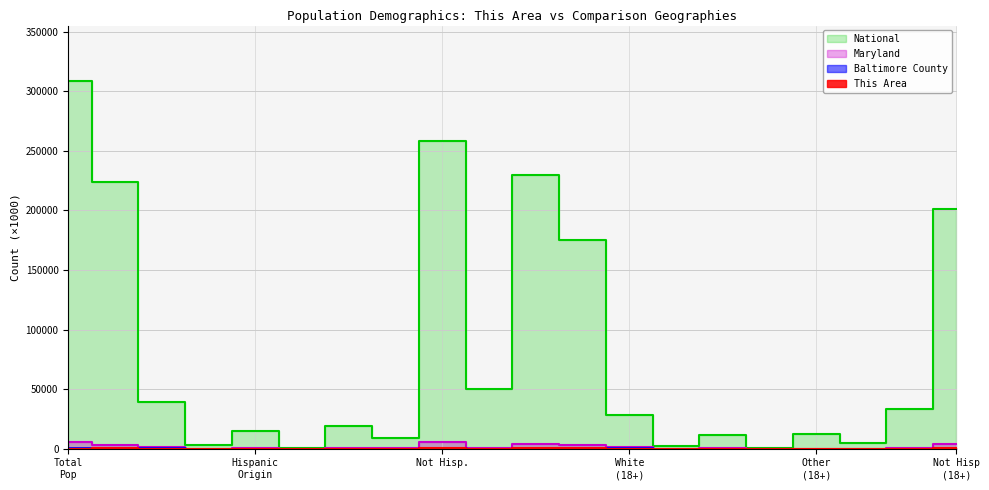

At how many categories does at least one series exceed 254797?

2